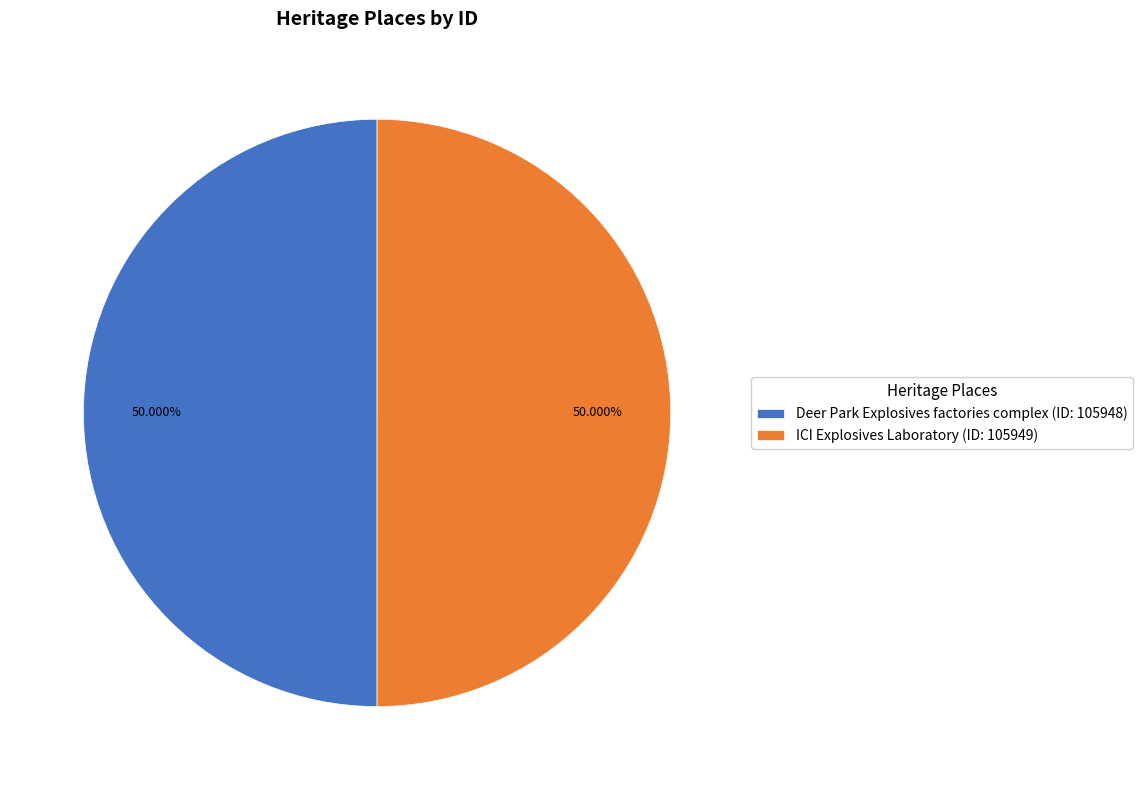

Approximately how many times larger is the value at ICI Explosives Laboratory compared to Deer Park Explosives factories complex?

1.0